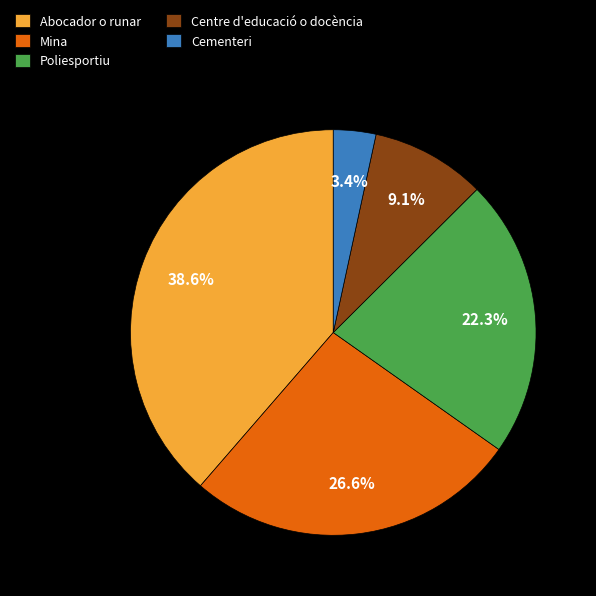

To the nearest percent, what portion does Cementeri represent?

3%